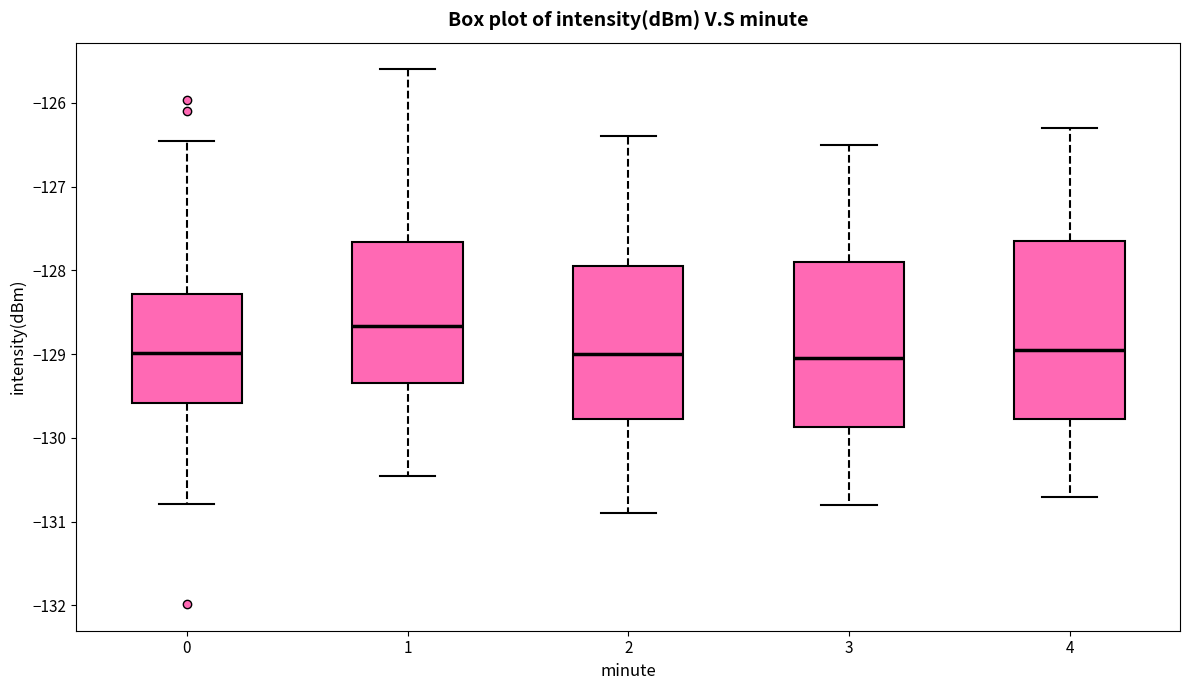

Reading left to right, read every box against the y-axis: the position of its median line, the range the box covers, and the ends of its whiskers. The values are not printed on the chart, so give them approximately, as read against the axis.

0: median -129.0, box -129.6 to -128.3, whiskers -130.8 to -126.5
1: median -128.7, box -129.3 to -127.7, whiskers -130.5 to -125.6
2: median -129.0, box -129.8 to -127.9, whiskers -130.9 to -126.4
3: median -129.0, box -129.9 to -127.9, whiskers -130.8 to -126.5
4: median -128.9, box -129.8 to -127.6, whiskers -130.7 to -126.3